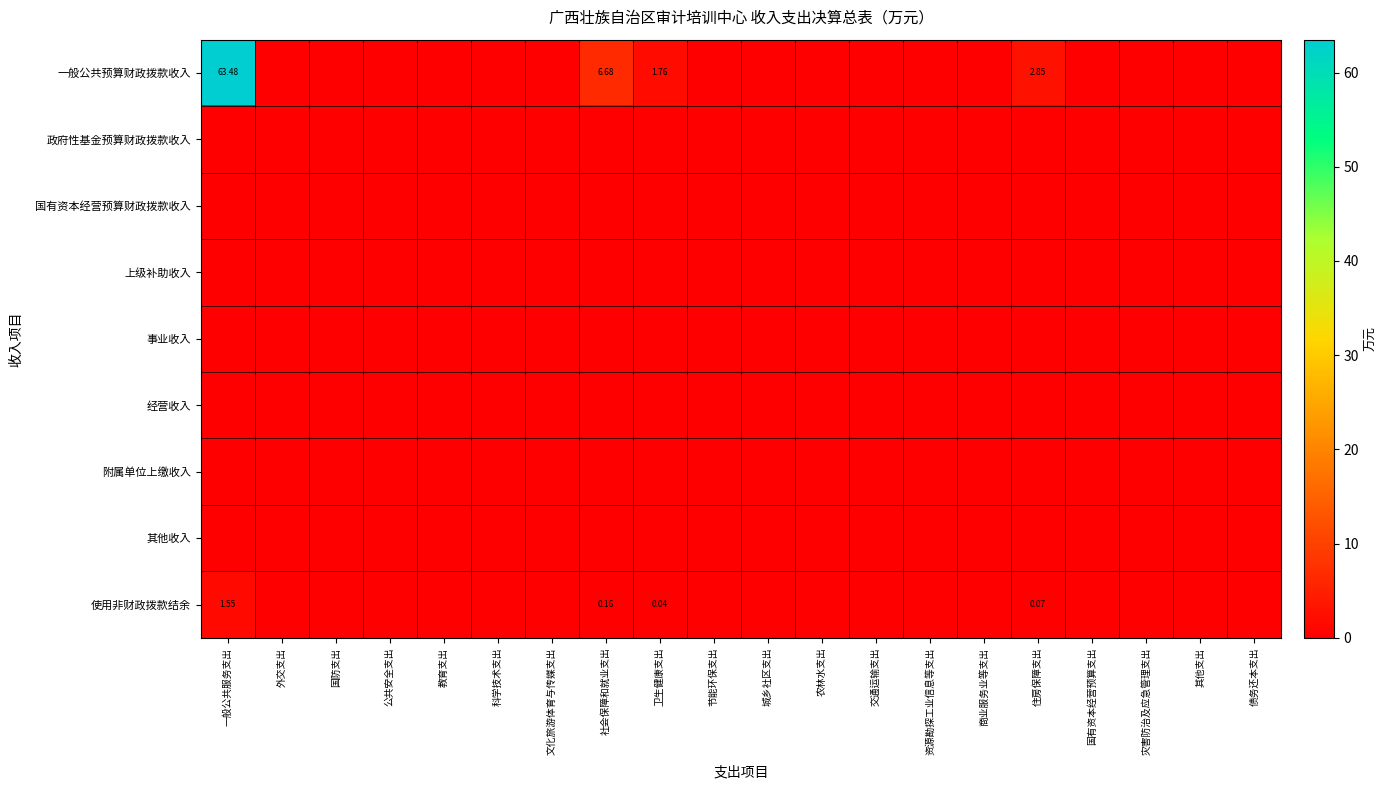

At which category is the sum across all series the highest?

一般公共服务支出